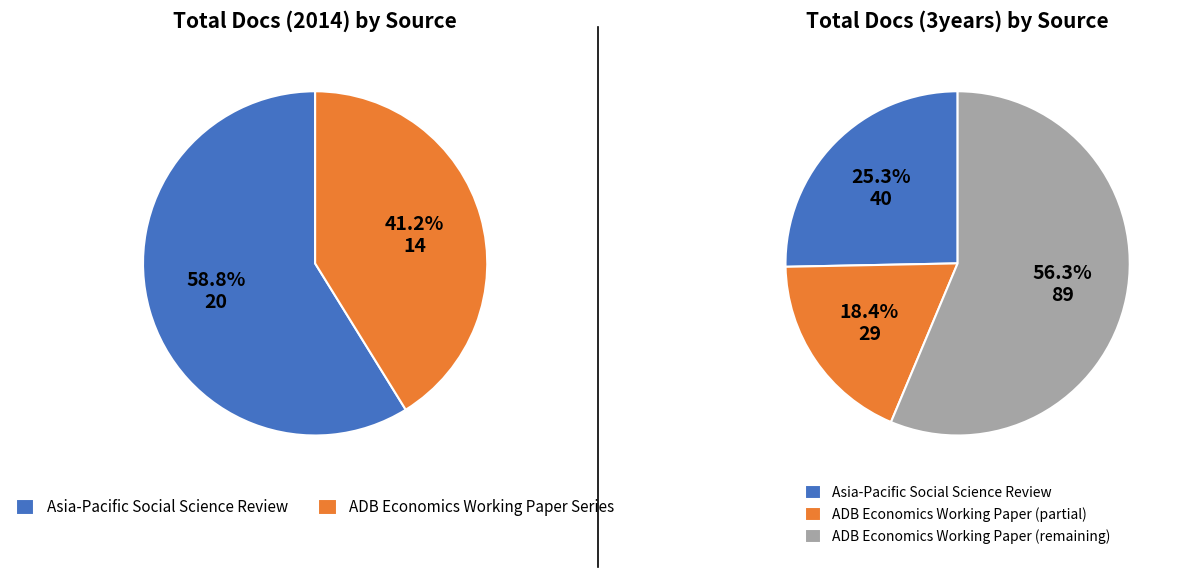

How many slices are in this pie chart?

2